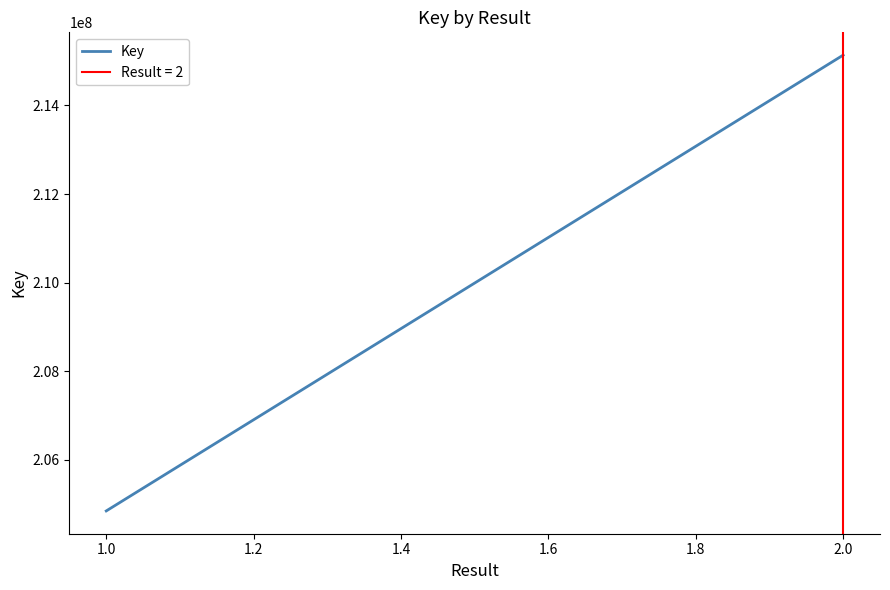

Is it true that the value at 2.0 is 133754611?

False